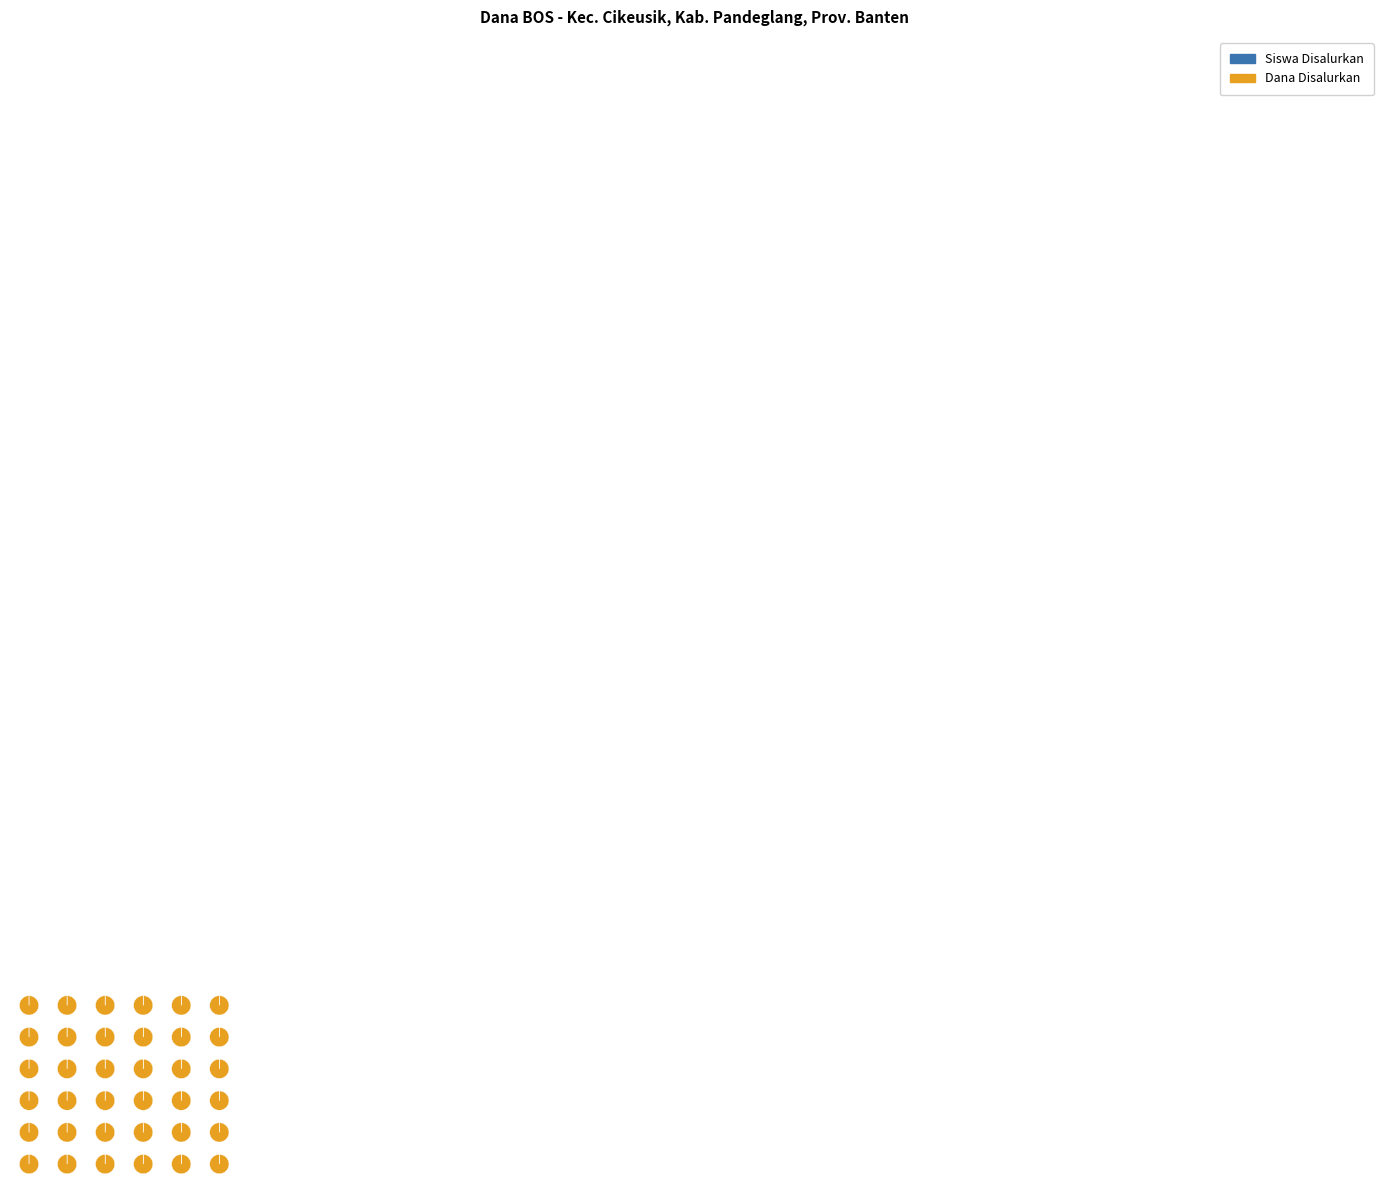

What portion of the pie excludes SD N CIKADONGDONG 2?

95.2%